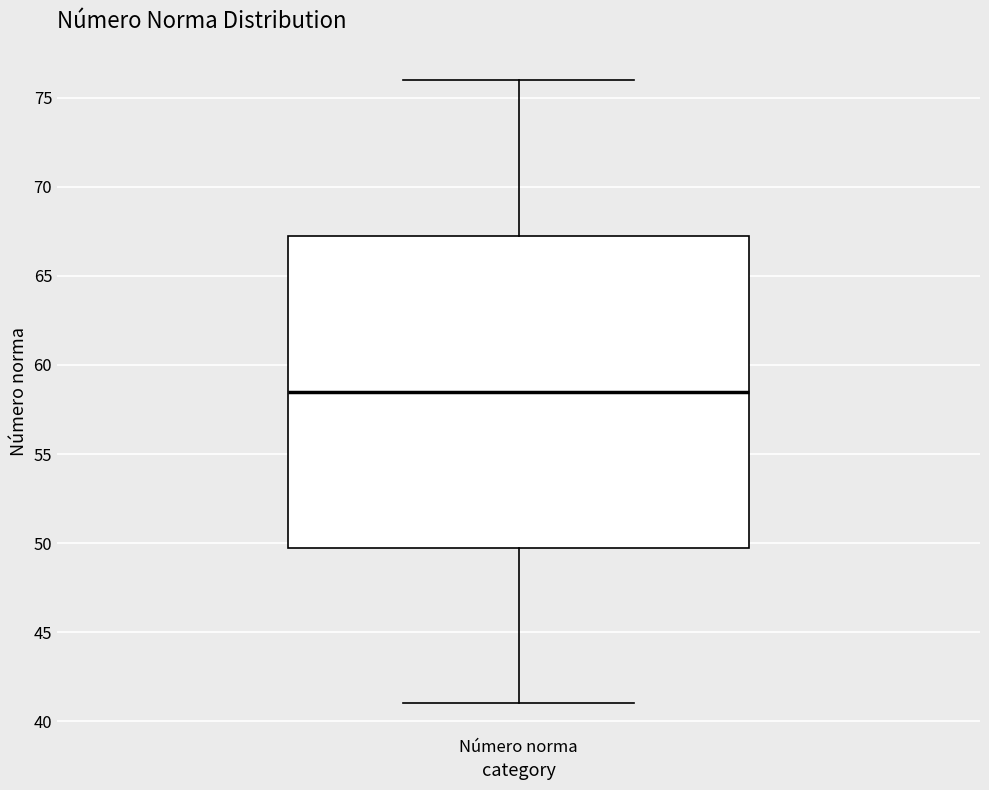

Transcribe this box plot: give where the median line is, the range the box spans, and where the two whiskers end, as read against the y-axis. The values are not printed on the chart, so give them approximately, as read against the axis.

median 58.5, box 50.0 to 67.5, whiskers 41.0 to 76.0